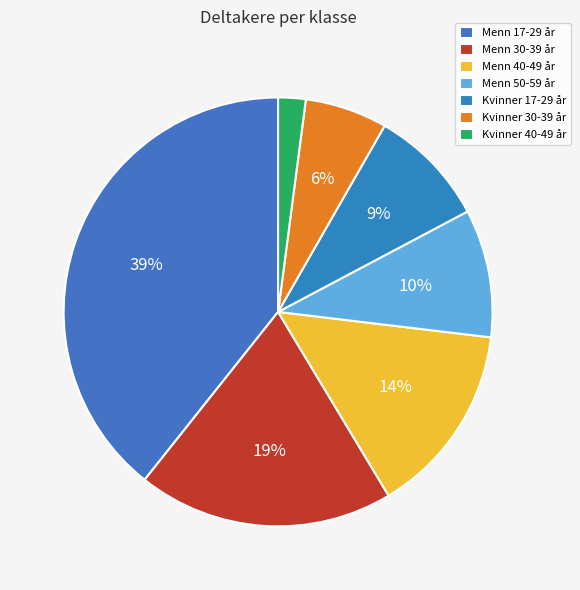

Approximately how many times larger is the value at Kvinner 40-49 år compared to Menn 30-39 år?

0.1